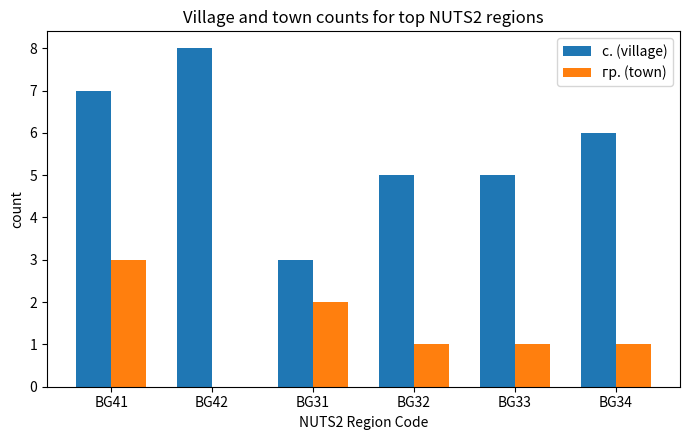

How many series are shown in this chart?

2